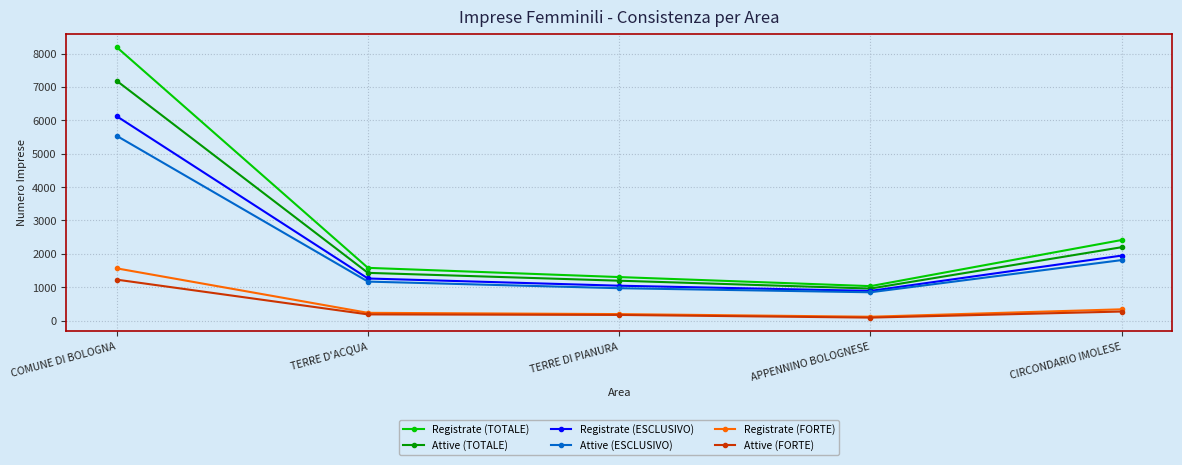

What is the difference between the Registrate (FORTE) values at APPENNINO BOLOGNESE and TERRE D'ACQUA?

117